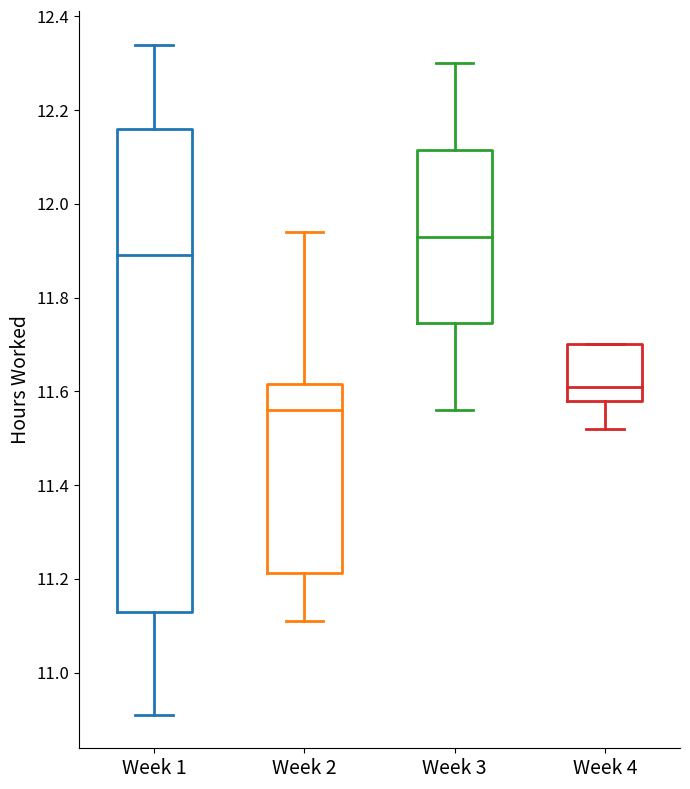

Reading left to right, read every box against the y-axis: the position of its median line, the range the box covers, and the ends of its whiskers. The values are not printed on the chart, so give them approximately, as read against the axis.

Week 1: median 11.90, box 11.14 to 12.16, whiskers 10.92 to 12.34
Week 2: median 11.56, box 11.22 to 11.62, whiskers 11.12 to 11.94
Week 3: median 11.94, box 11.74 to 12.12, whiskers 11.56 to 12.30
Week 4: median 11.62, box 11.58 to 11.70, whiskers 11.52 to 11.70